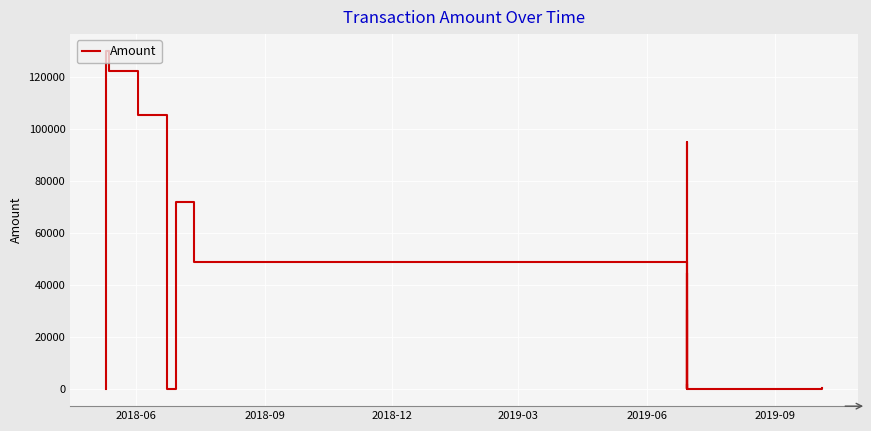

Reading left to right, what are all the values shown in this chart?

0.0	350.0	130000.0	122484.0	114964.5	105570.0	78522.3	0.0	72105.0	48756.2	0.0	44774.0	33301.1	0.0	27771.0	27801.0	30581.0	0.0	0.0	95001.0	5000.0	2999.0	444.0	1000.0	2000.0	0.0	446.0